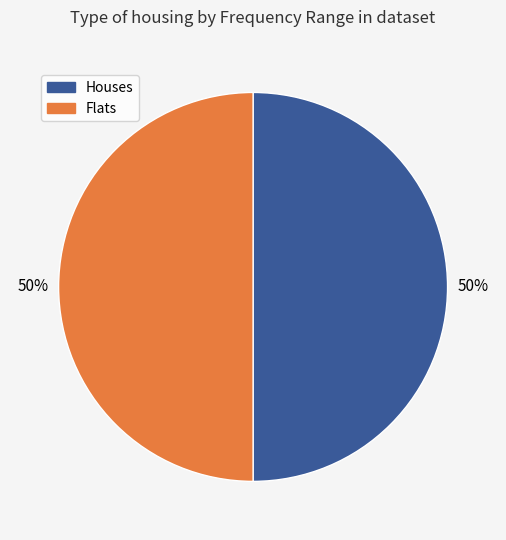

To the nearest percent, what is the average slice percentage?

50%